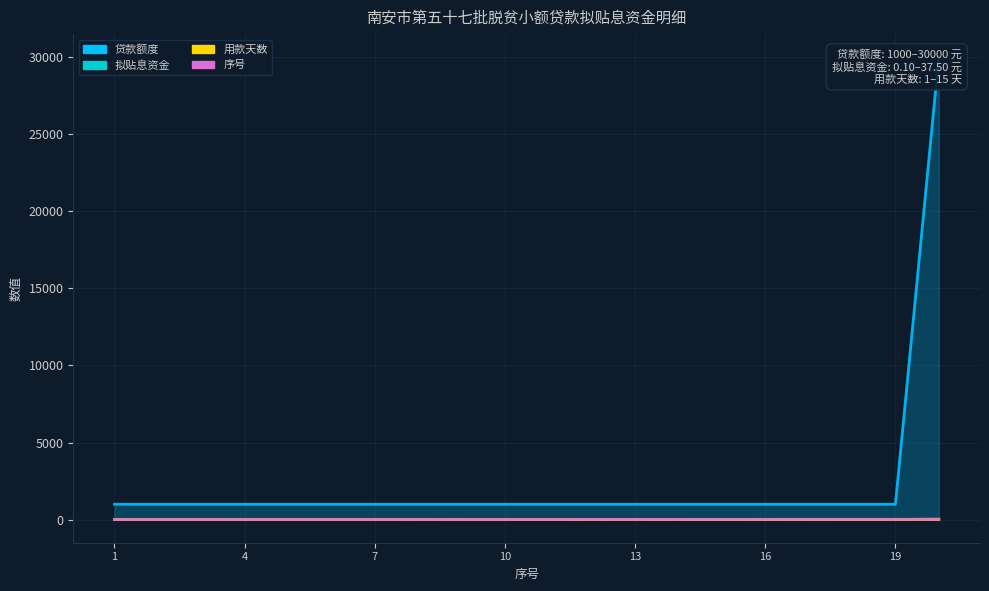

List the labels in order of 拟贴息资金 value, smallest first.

1, 2, 3, 4, 5, 6, 7, 8, 9, 10, 11, 12, 14, 13, 15, 17, 16, 18, 19, 20